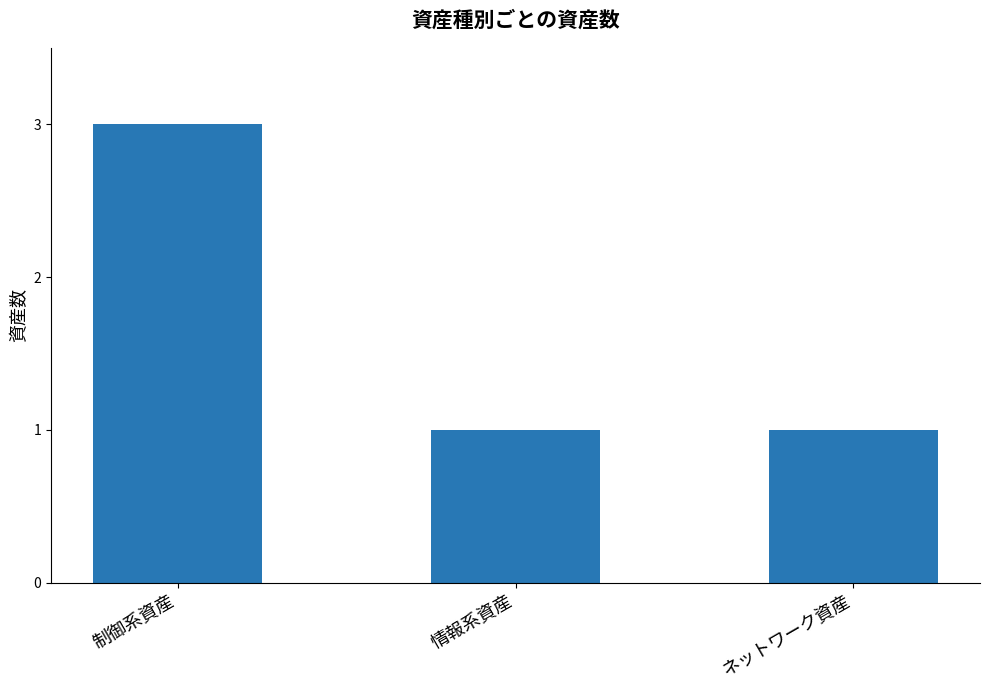

What is the sum of all values?

5